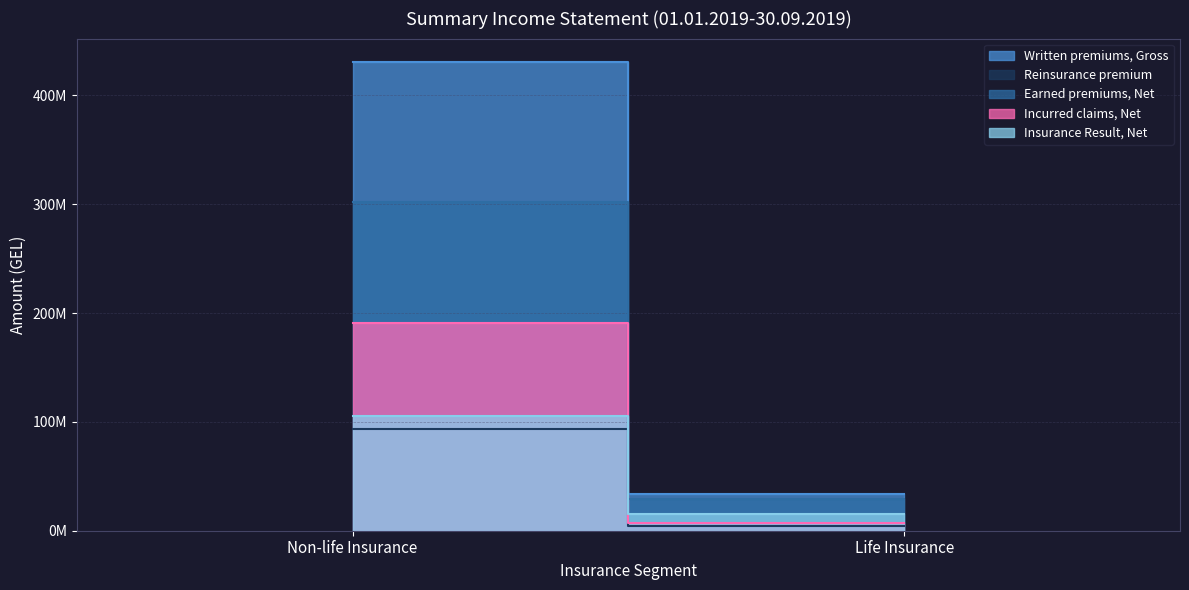

How many lines are shown in the chart?

5